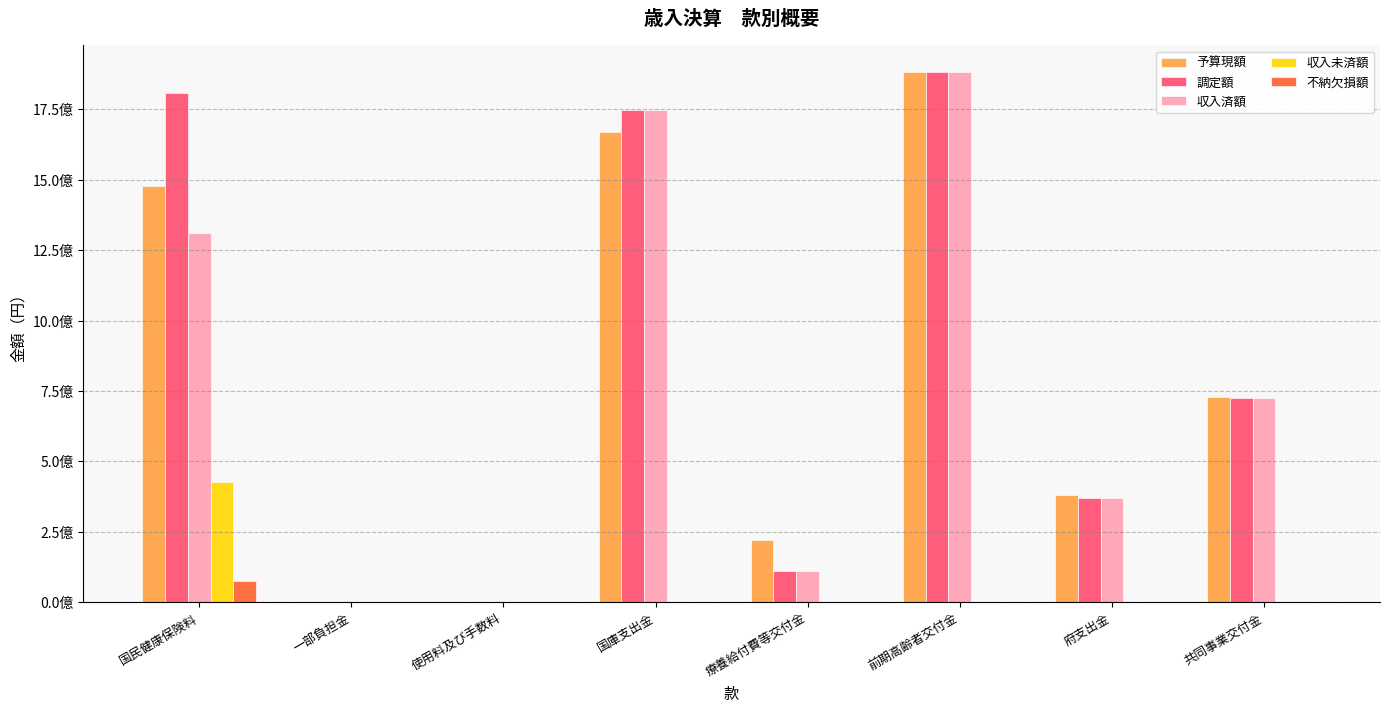

What are all the series names shown in the legend?

予算現額, 調定額, 収入済額, 収入未済額, 不納欠損額